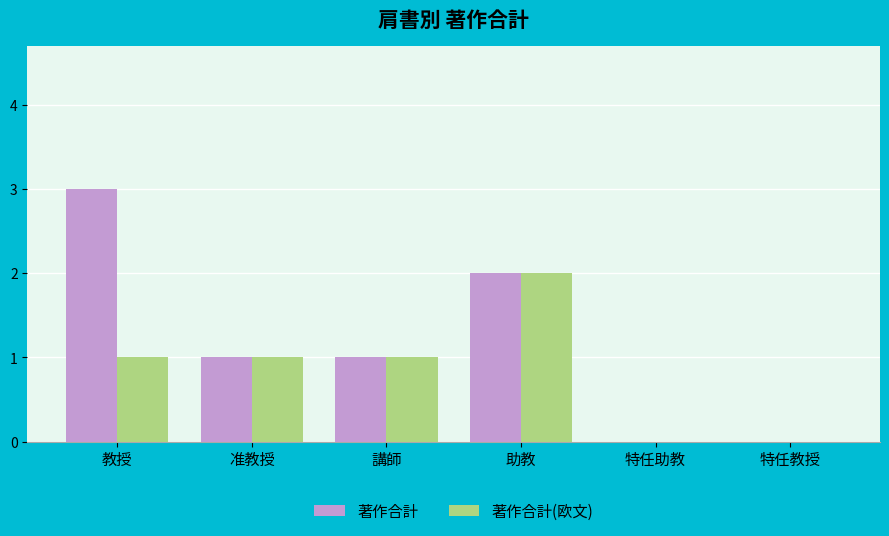

What is the sum of the 著作合計 values at 准教授 and 助教?

3